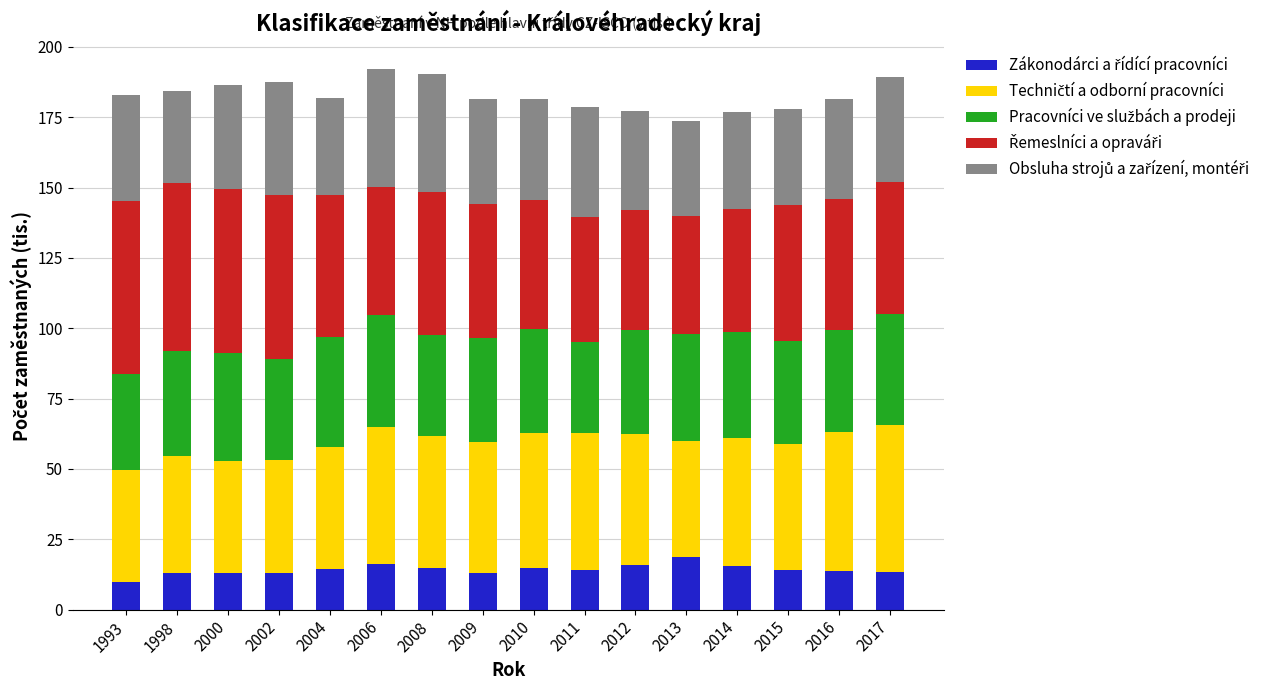

What is the total value across all series at 2009?

181.5